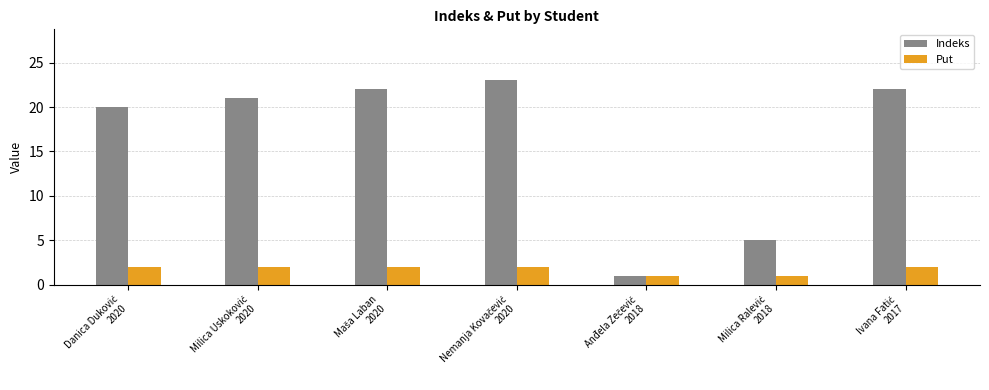

What is the average value of the Indeks series?

16